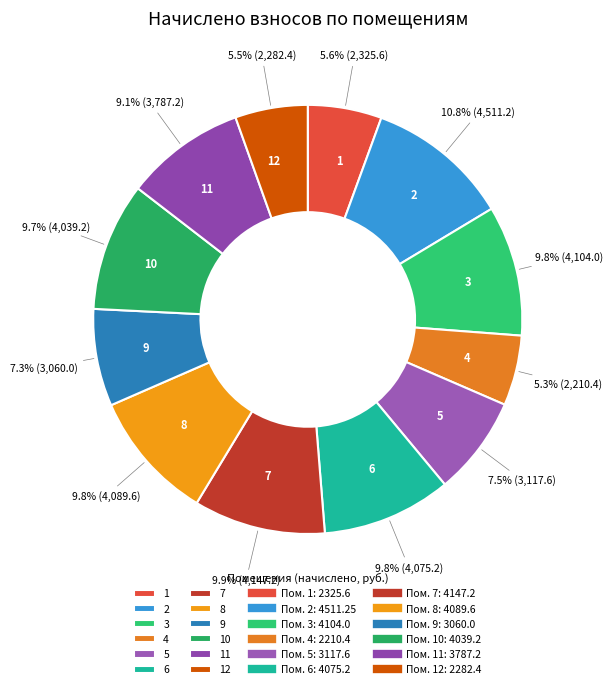

What is the ratio of the value at 4 to the value at 9?

0.7